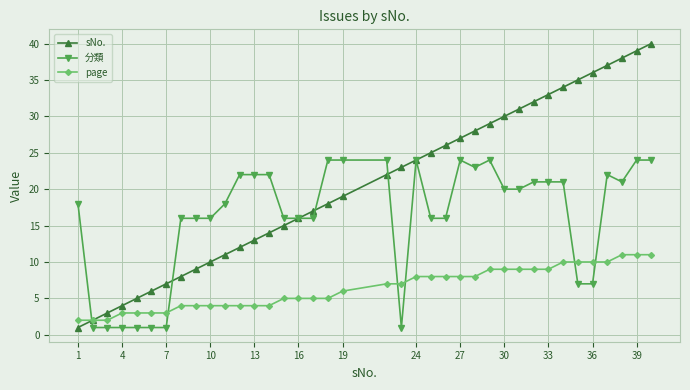

What are all the series names shown in the legend?

sNo., 分類, page